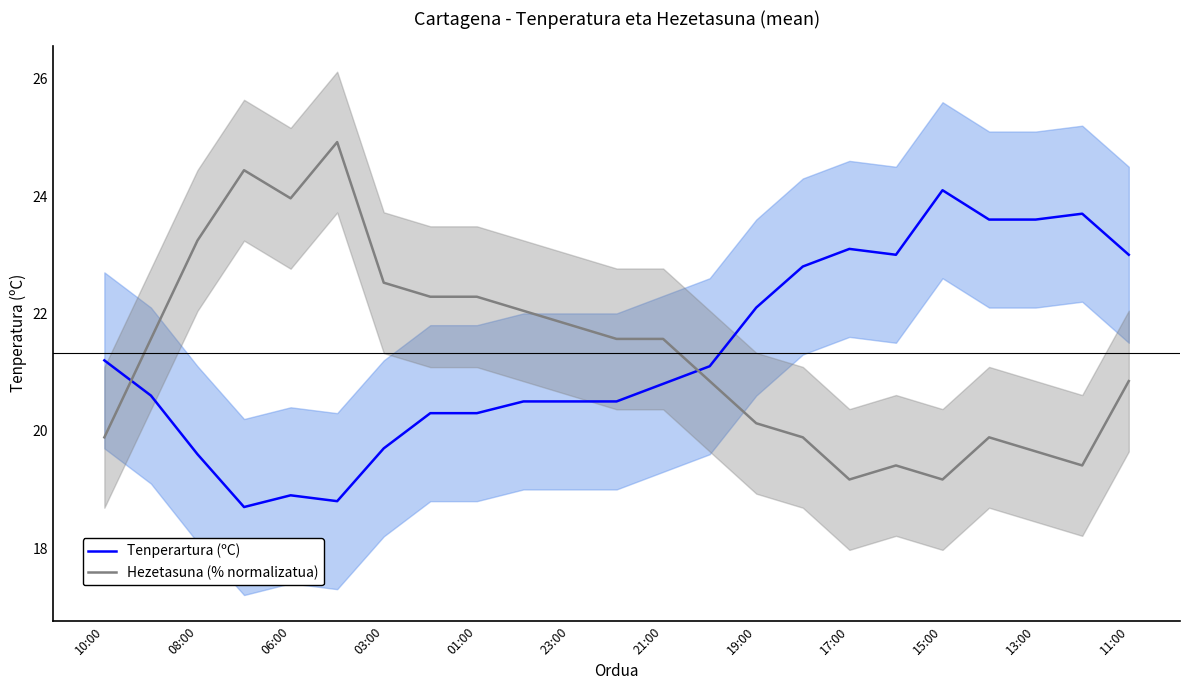

Reading left to right, what are all the values shown in this chart?

Tenperartura (ºC): 21.2	20.6	19.6	18.7	18.9	18.8	19.7	20.3	20.3	20.5	20.5	20.5	20.8	21.1	22.1	22.8	23.1	23.0	24.1	23.6	23.6	23.7	23.0
Hezetasuna (% normalizatua): 19.9	21.6	23.2	24.4	24.0	24.9	22.5	22.3	22.3	22.0	21.8	21.6	21.6	20.8	20.1	19.9	19.2	19.4	19.2	19.9	19.6	19.4	20.8